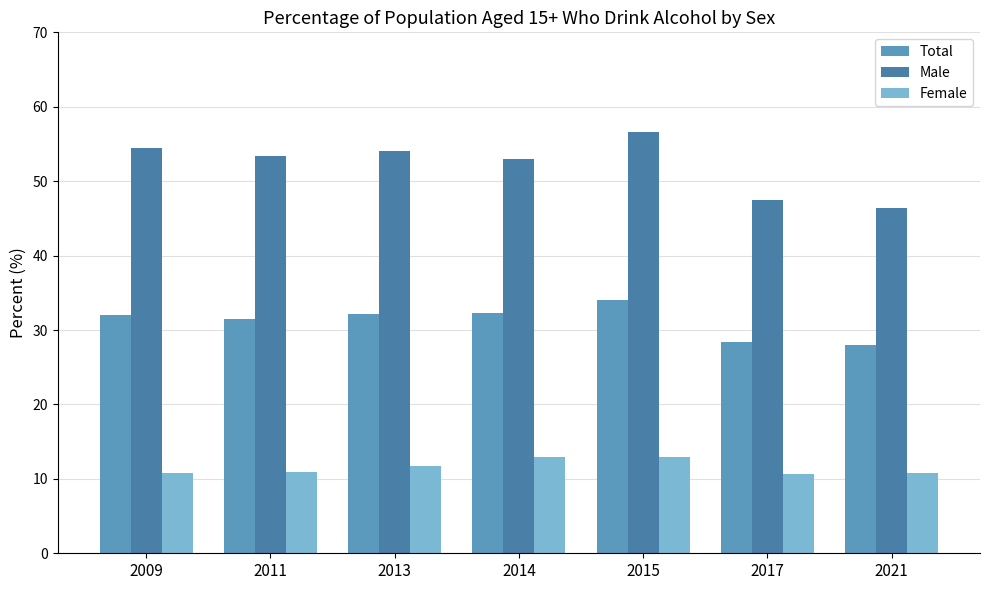

What is the value of the Male bar at the 4th from the left?

53.0